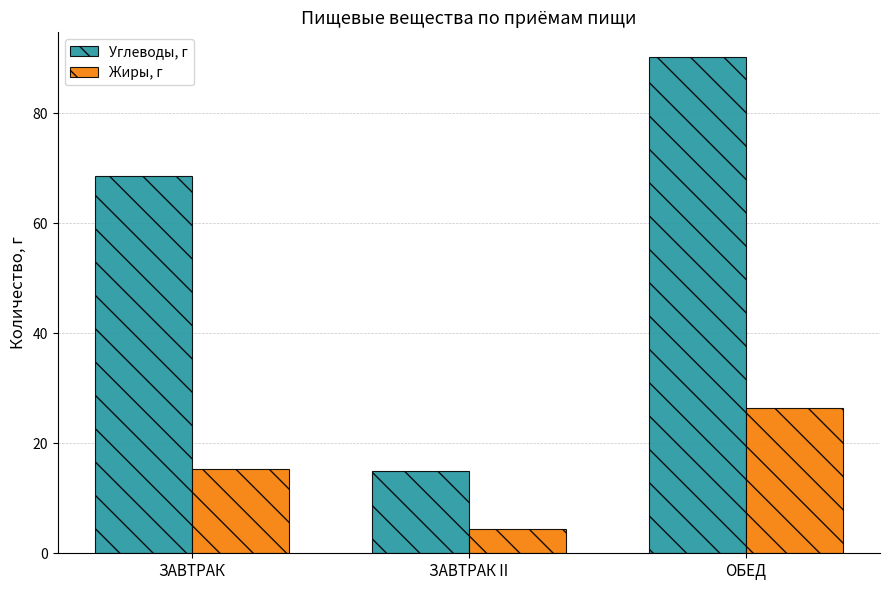

The value of Углеводы, г at ЗАВТРАК is 115.1. True or false?

False